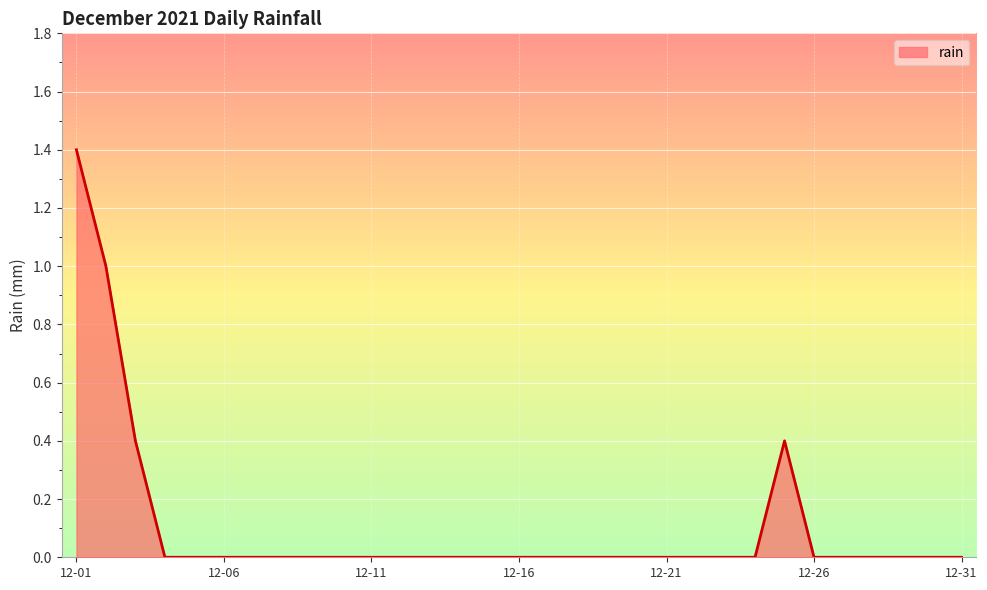

What is the greatest value displayed?

1.4